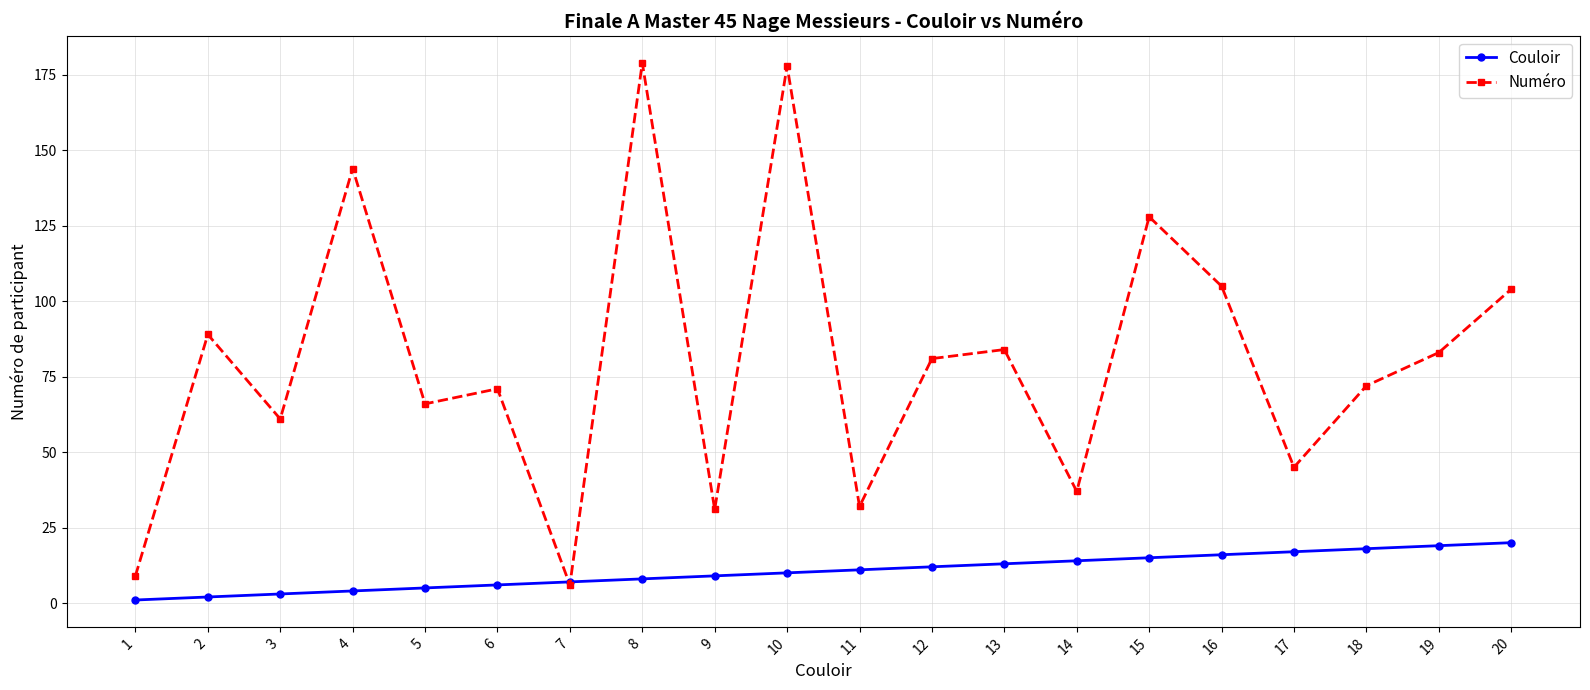

Between 2 and 7, which series saw the biggest shift?

Numéro